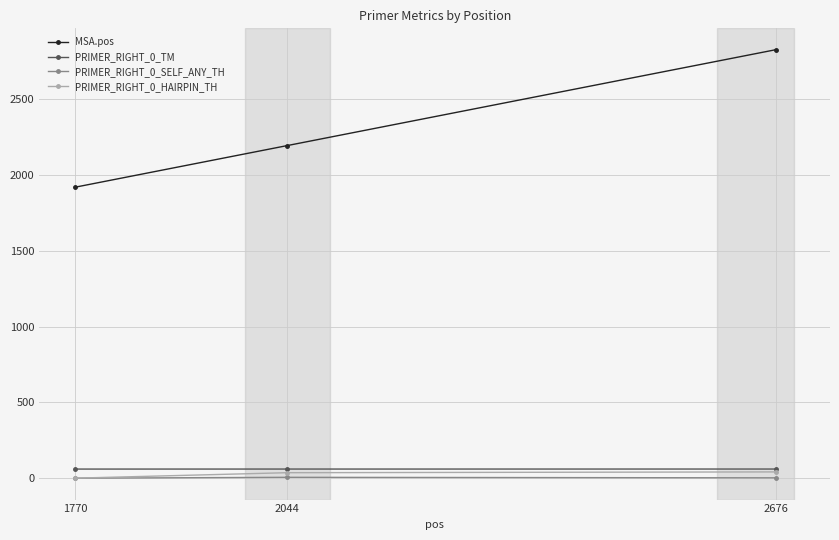

What are all the series names shown in the legend?

MSA.pos, PRIMER_RIGHT_0_TM, PRIMER_RIGHT_0_SELF_ANY_TH, PRIMER_RIGHT_0_HAIRPIN_TH